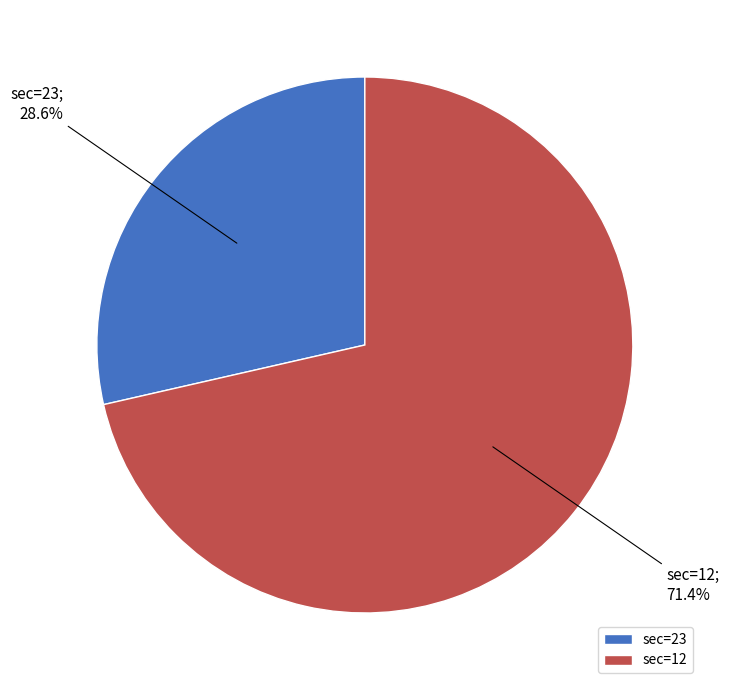

Does sec=12 represent more than half of the total?

Yes